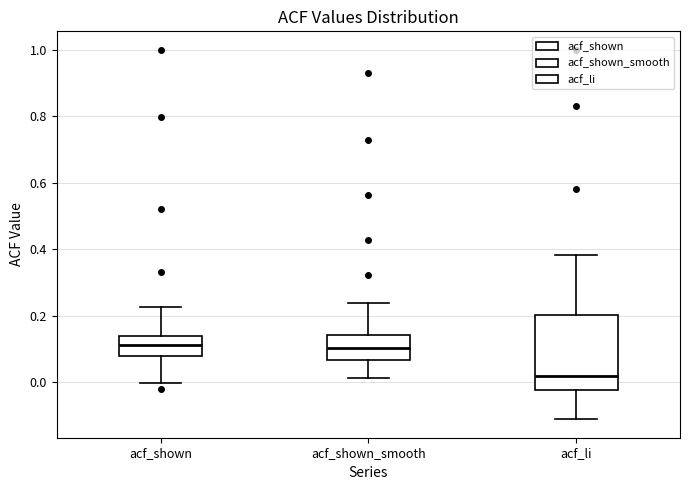

Where is the upper edge of the box for acf_li on the y-axis? The values are not printed on the chart, so give them approximately, as read against the axis.

0.20